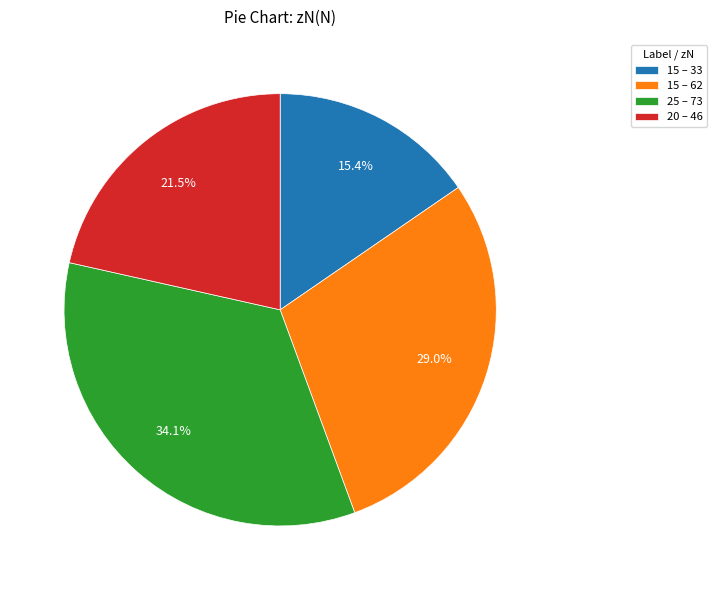

To the nearest percent, what is the average slice percentage?

25%